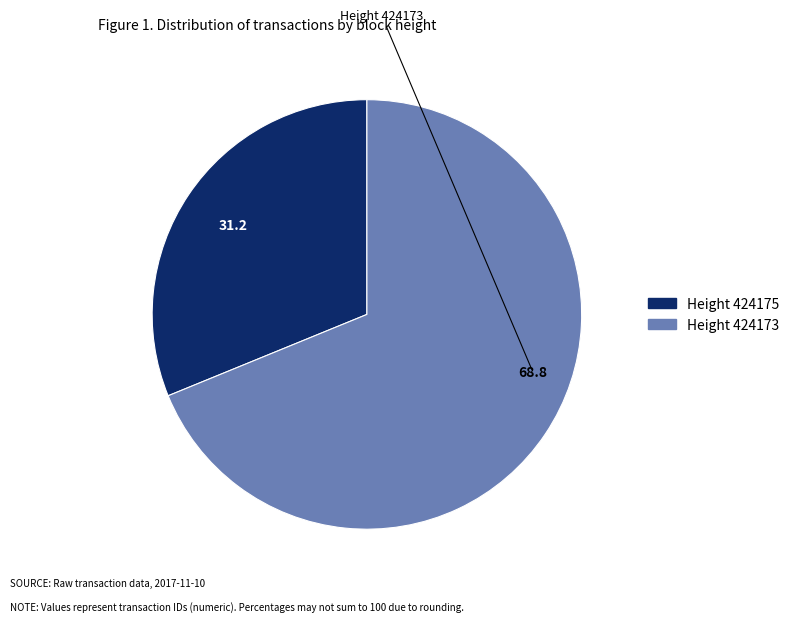

Is there any slice that represents more than half of the pie?

Yes